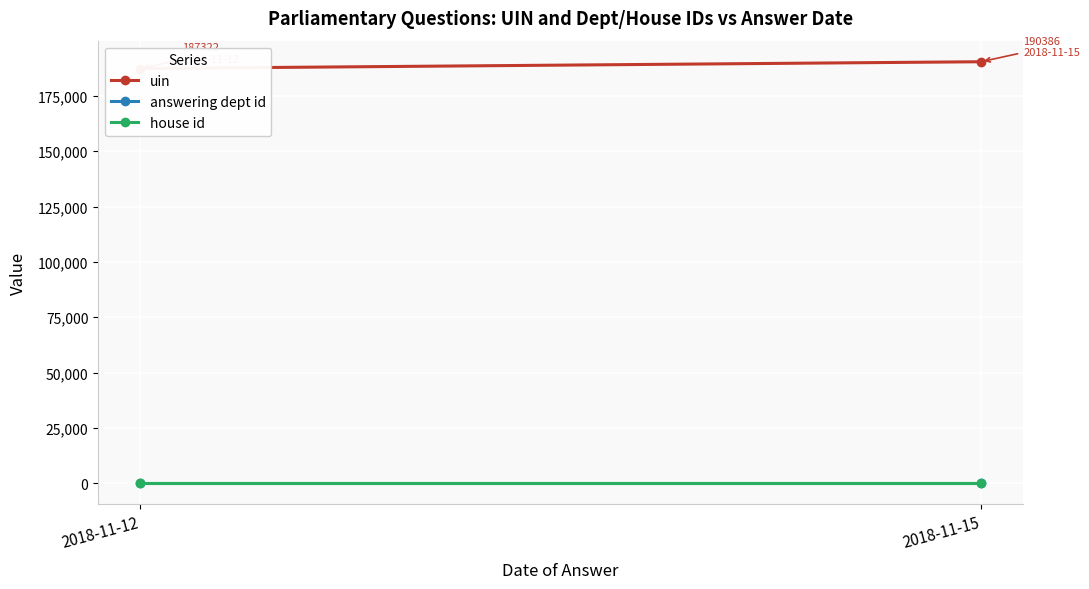

The uin series shows 95678 at 2018-11-15. True or false?

False